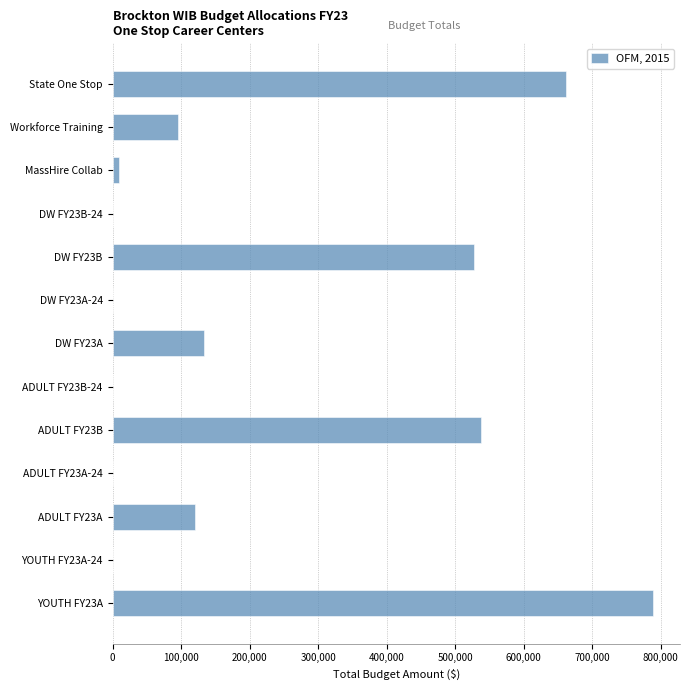

Reading top to bottom, list all the values displayed in this chart.

State One Stop=661411	Workforce Training=95000	MassHire Collab=10000	DW FY23B-24=1	DW FY23B=528116	DW FY23A-24=1	DW FY23A=132932	ADULT FY23B-24=1	ADULT FY23B=537232	ADULT FY23A-24=1	ADULT FY23A=120217	YOUTH FY23A-24=1	YOUTH FY23A=788932